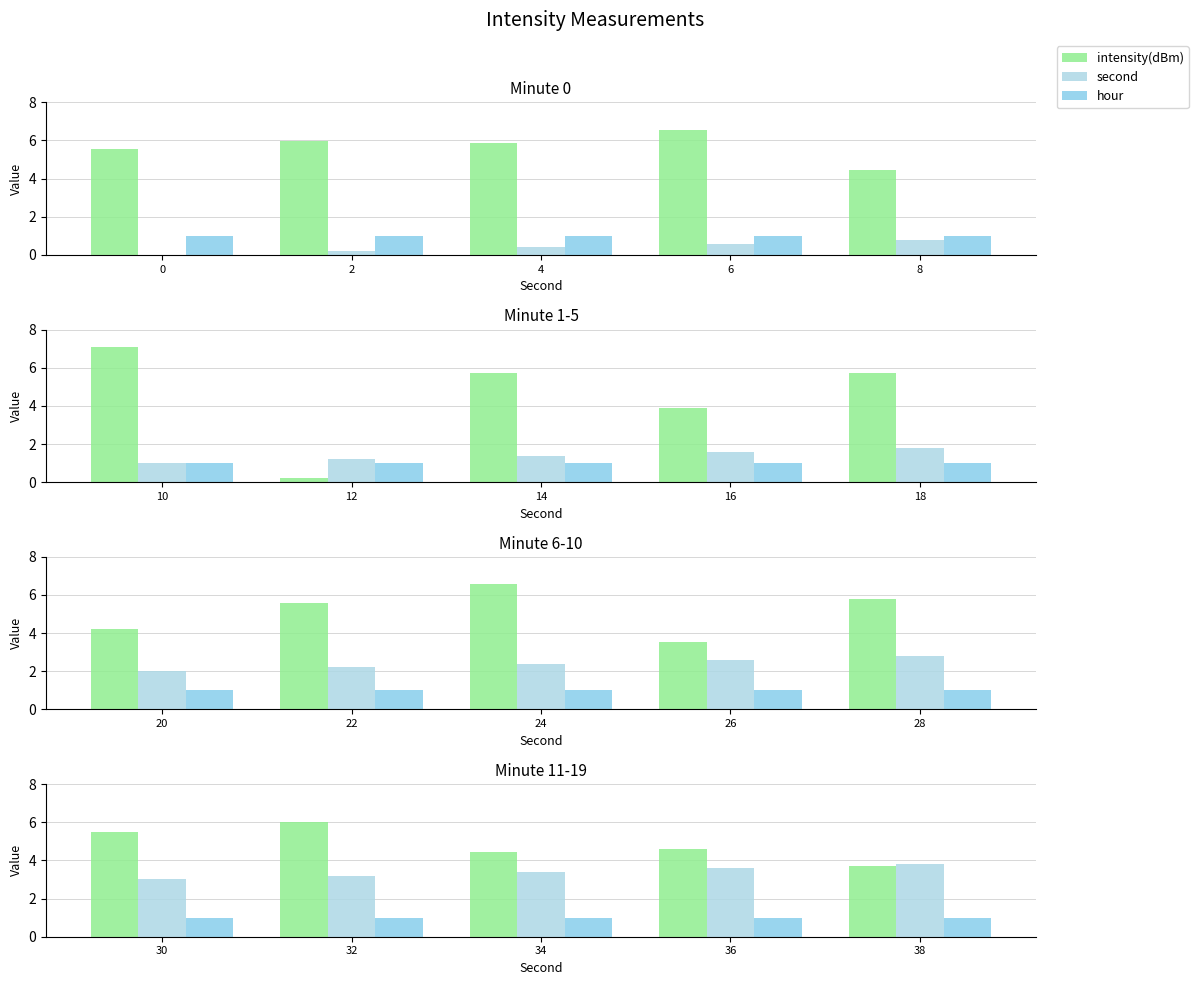

What are all the series names shown in the legend?

intensity(dBm), second, hour